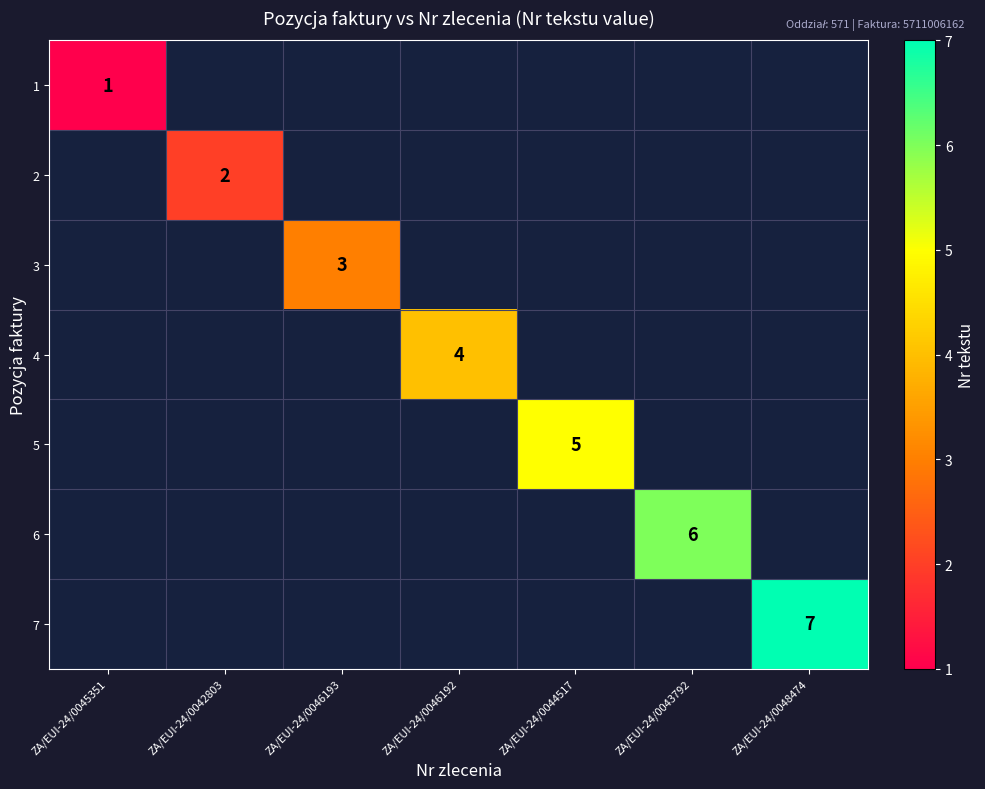

List the labels in order of 2 value, largest first.

ZA/EUI-24/0045351, ZA/EUI-24/0042803, ZA/EUI-24/0046193, ZA/EUI-24/0046192, ZA/EUI-24/0044517, ZA/EUI-24/0043792, ZA/EUI-24/0048474